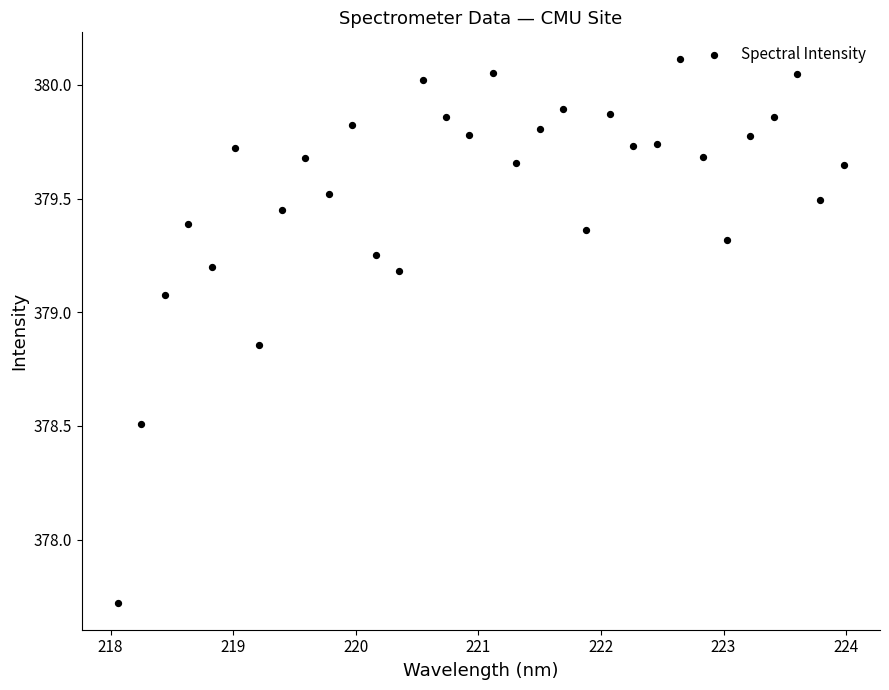

What Y value in the scatter plot is closest to 378?

377.7